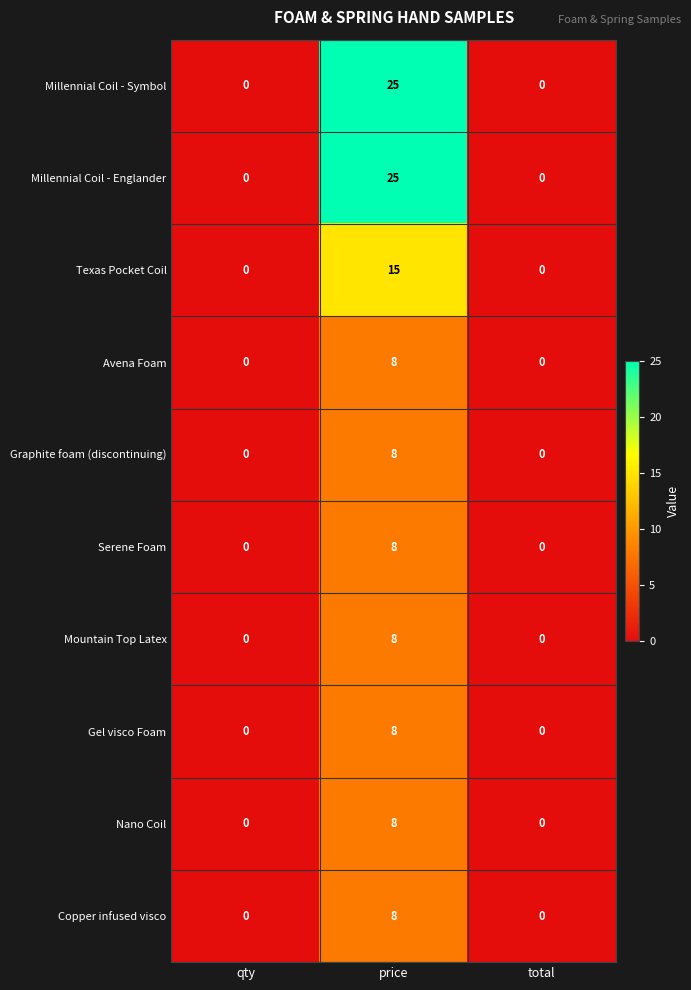

What is the total value across all series at price?

121